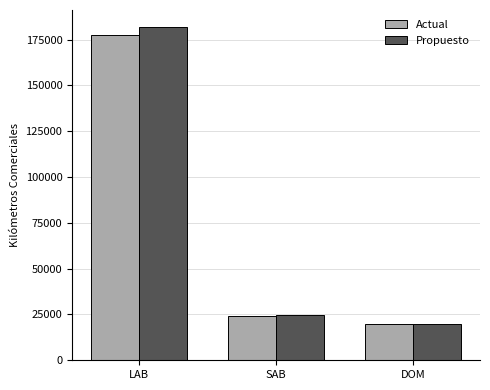

Reading left to right, list all the values displayed in this chart.

Actual: 177282	24247	19531
Propuesto: 182039	24870	20031